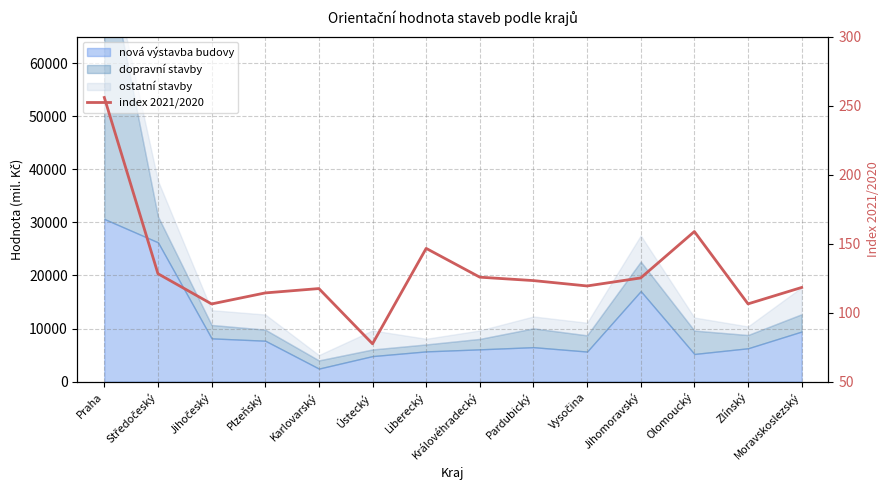

True or false: there are more than 1 points higher than both neighbors.

True